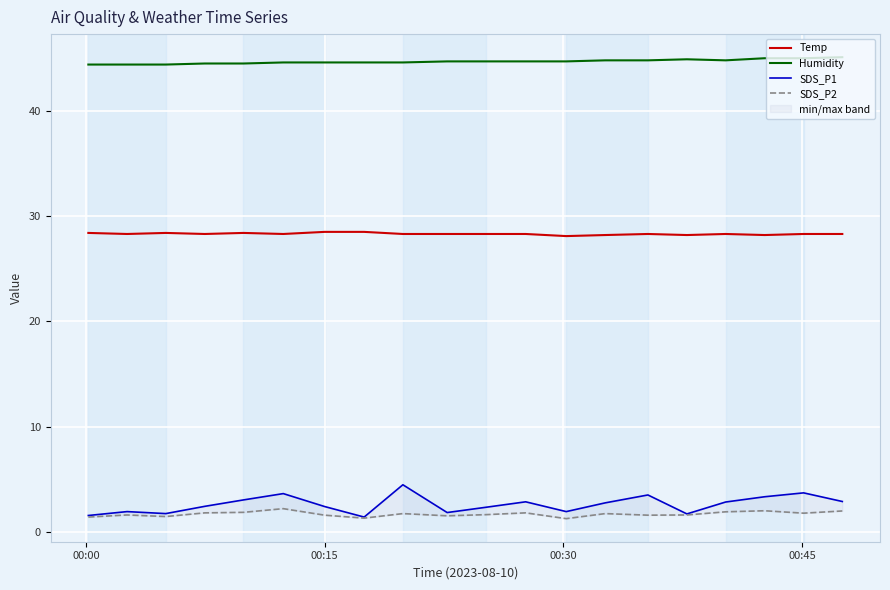

True or false: Humidity and Temp intersect in this chart.

False